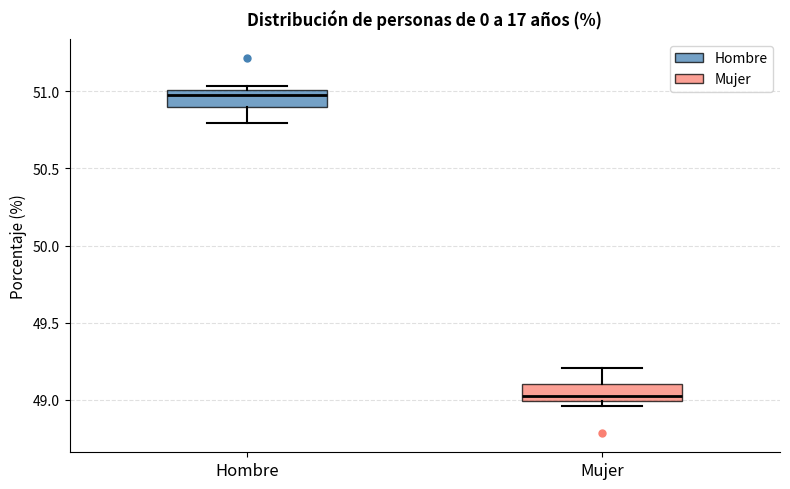

Which box has the lowest median line?

Mujer